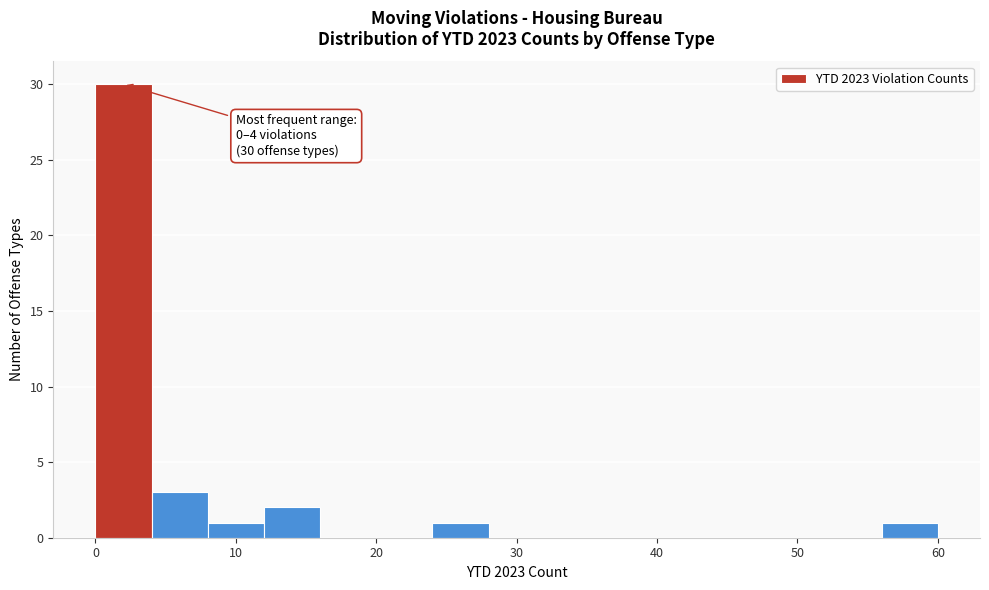

Which range on the x-axis has the tallest bar?

0 to 4